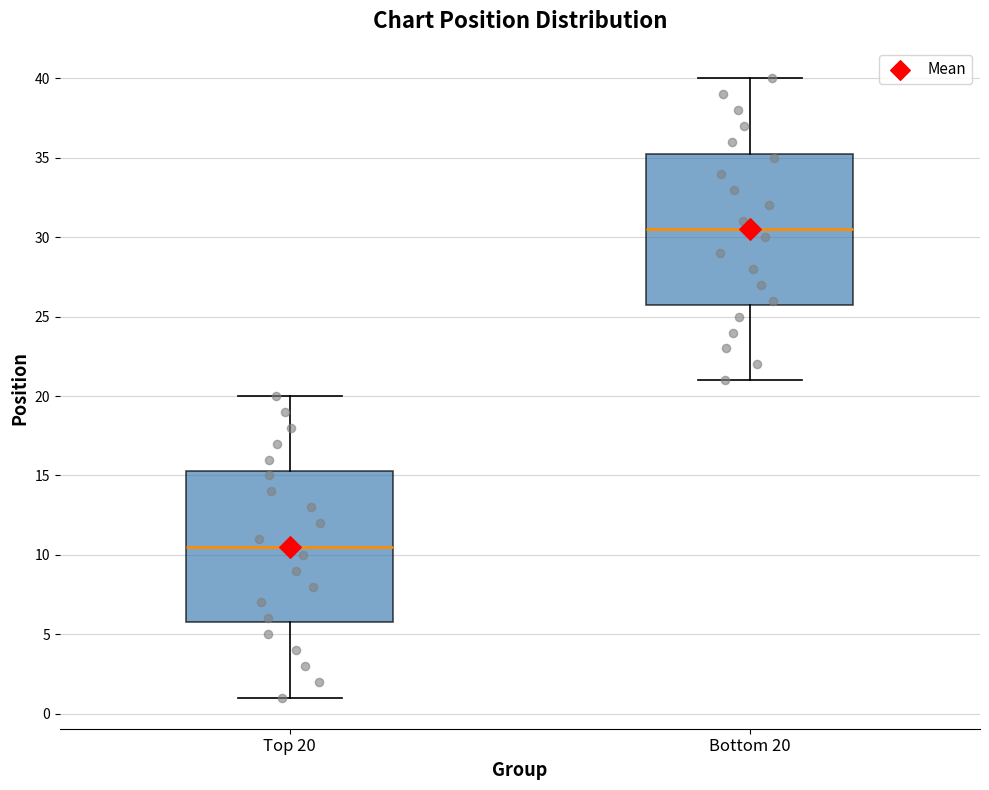

Reading left to right, read every box against the y-axis: the position of its median line, the range the box covers, and the ends of its whiskers. The values are not printed on the chart, so give them approximately, as read against the axis.

Top 20: median 10.5, box 6.0 to 15.5, whiskers 1.0 to 20.0
Bottom 20: median 30.5, box 26.0 to 35.5, whiskers 21.0 to 40.0